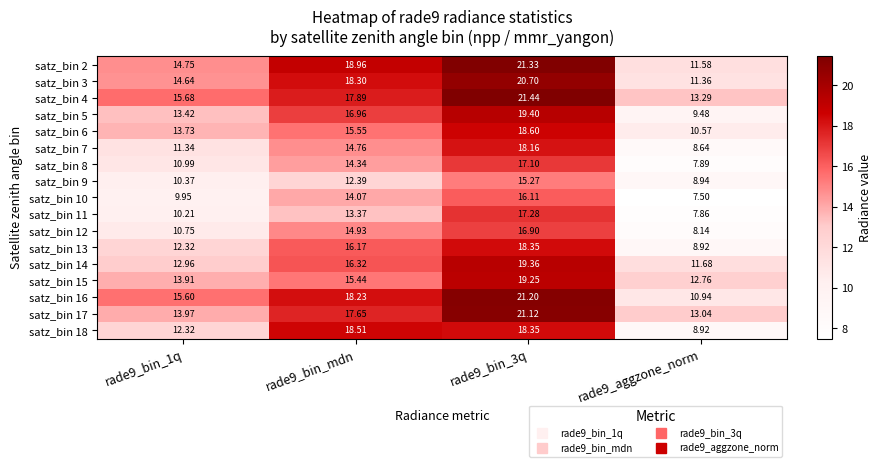

What is the spread (max minus min) of values at rade9_aggzone_norm?

5.8